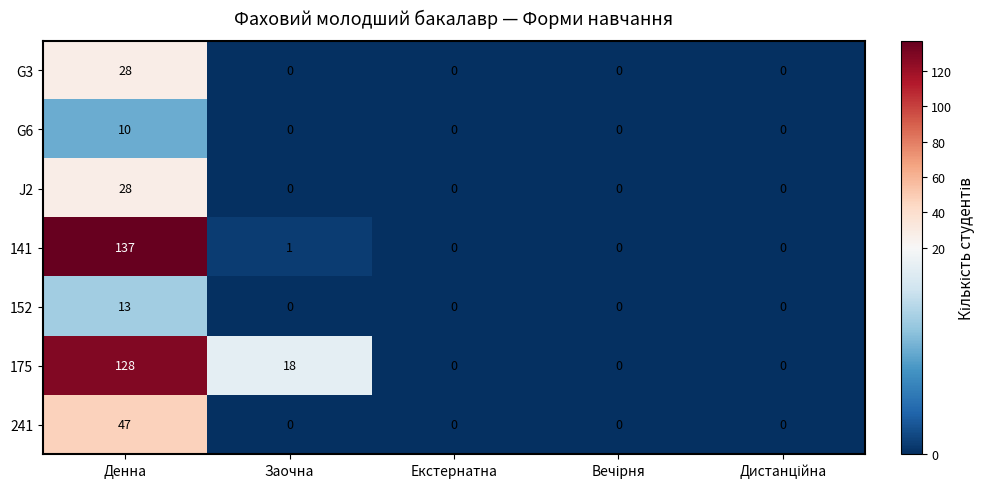

Which series has the widest spread of values?

141